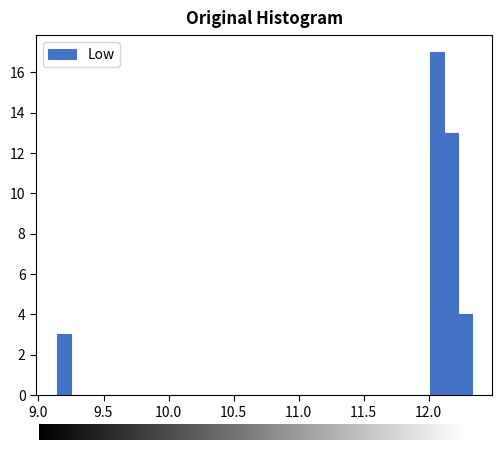

Read against the x-axis, roughly where is the centre of the tallest bar?

12.05